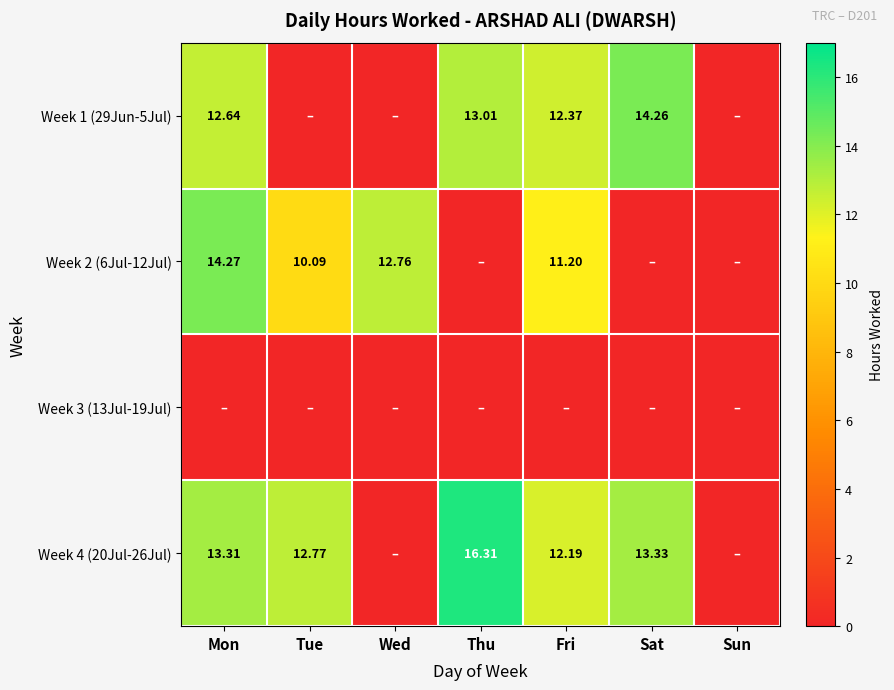

What is the spread (max minus min) of values at Thu?

16.3